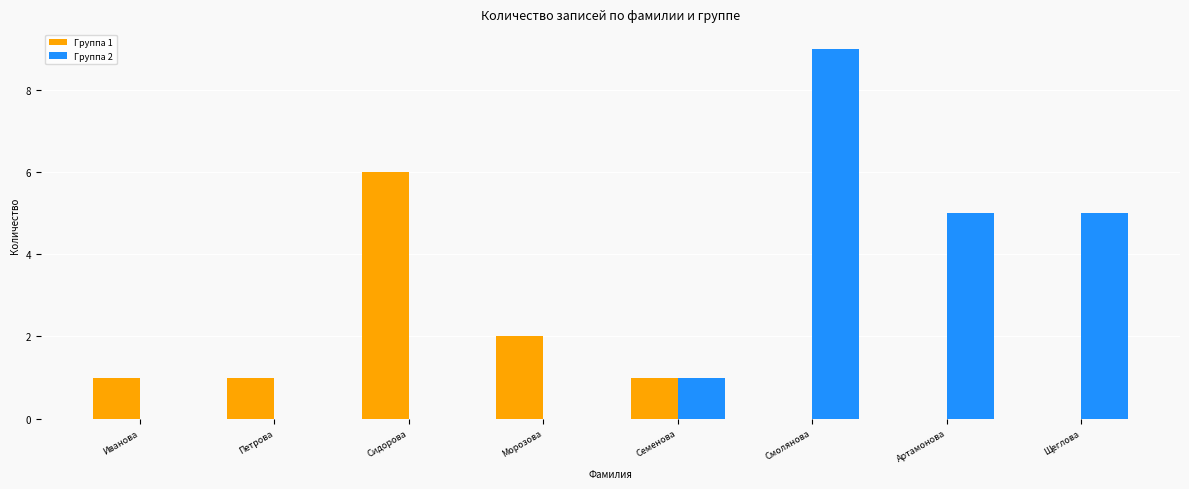

Which series has the widest spread of values?

Группа 2